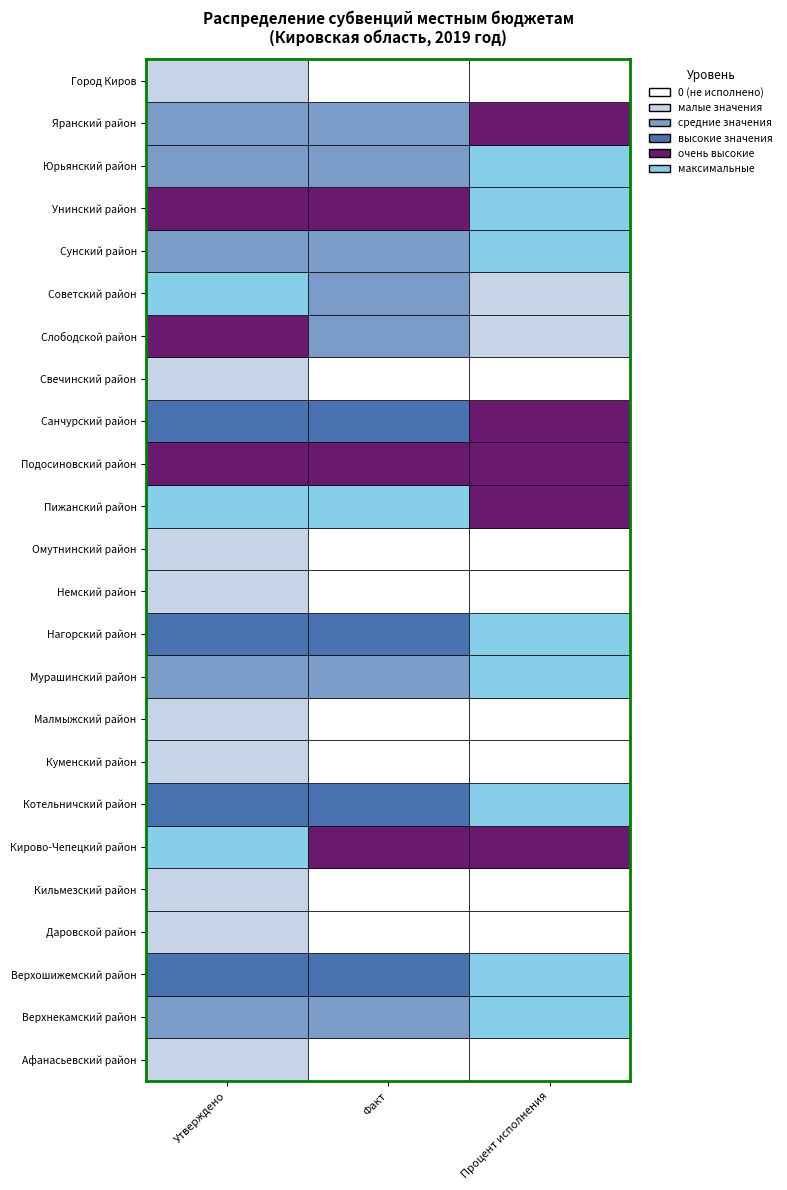

Reading left to right, list all the values displayed in this chart.

Утверждено: 0.1	45.0	70.0	0.1	0.1	200.0	82.4	0.1	0.1	45.0	57.9	0.1	0.1	491.1	134.0	53.4	0.1	119.0	216.6	40.0	174.3	15.0	49.8	0.1
Факт: 0.0	45.0	70.0	0.0	0.0	199.5	82.4	0.0	0.0	45.0	57.9	0.0	0.0	491.0	133.4	53.3	0.0	44.0	43.4	40.0	174.3	15.0	49.7	0.0
Процент исполнения: 0.0	100.0	100.0	0.0	0.0	99.8	100.0	0.0	0.0	100.0	100.0	0.0	0.0	100.0	99.5	99.8	0.0	37.0	20.0	100.0	100.0	100.0	99.8	0.0